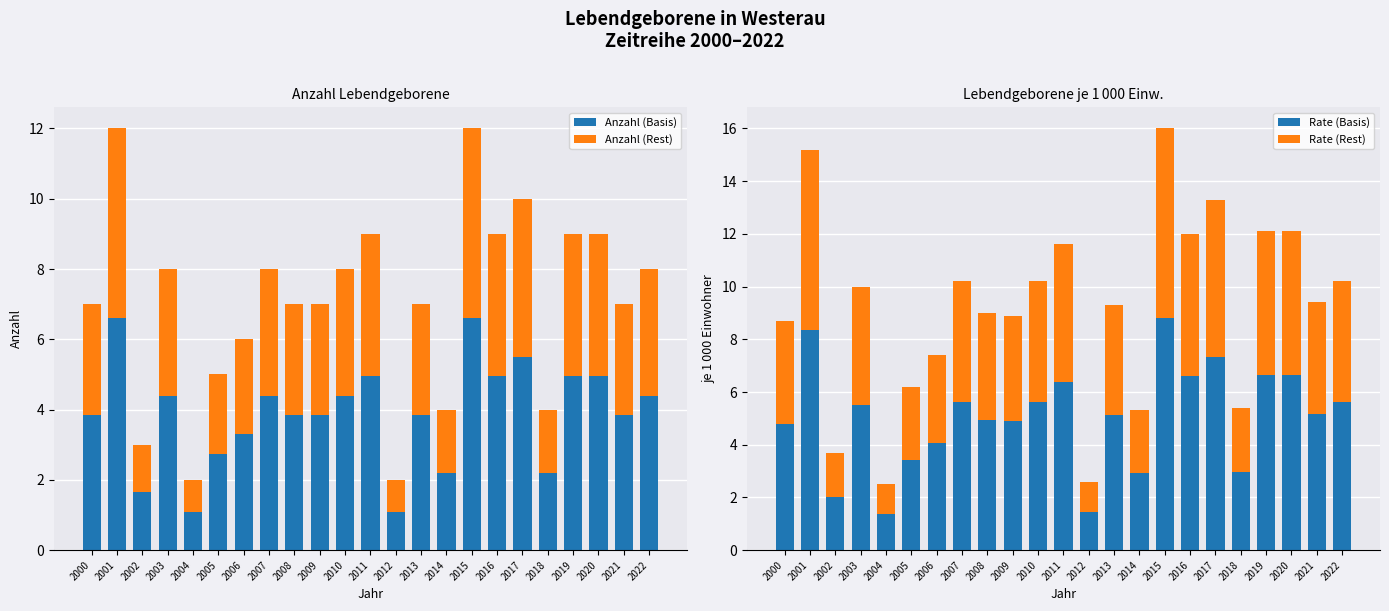

Reading left to right, what are all the values shown in this chart?

Anzahl (Basis): 3.9	6.6	1.7	4.4	1.1	2.8	3.3	4.4	3.9	3.9	4.4	5.0	1.1	3.9	2.2	6.6	5.0	5.5	2.2	5.0	5.0	3.9	4.4
Anzahl (Rest): 3.1	5.4	1.4	3.6	0.9	2.2	2.7	3.6	3.1	3.1	3.6	4.0	0.9	3.1	1.8	5.4	4.0	4.5	1.8	4.0	4.0	3.1	3.6
Rate (Basis): 4.8	8.4	2.0	5.5	1.4	3.4	4.1	5.6	5.0	4.9	5.6	6.4	1.4	5.1	2.9	8.8	6.6	7.3	3.0	6.7	6.7	5.2	5.6
Rate (Rest): 3.9	6.8	1.7	4.5	1.1	2.8	3.3	4.6	4.1	4.0	4.6	5.2	1.2	4.2	2.4	7.2	5.4	6.0	2.4	5.4	5.4	4.2	4.6